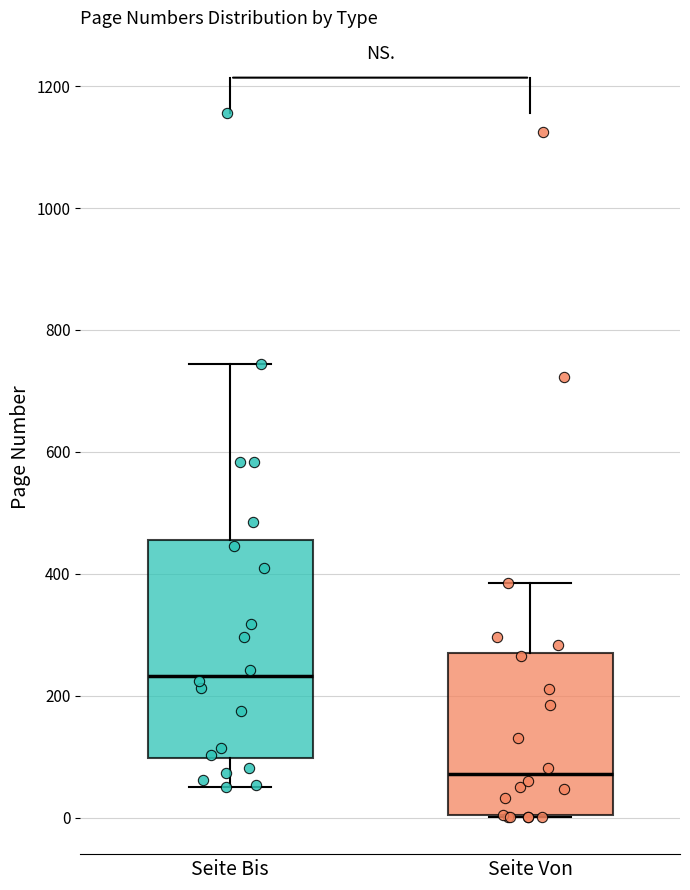

Where is the upper edge of the box for Seite Bis on the y-axis? The values are not printed on the chart, so give them approximately, as read against the axis.

460